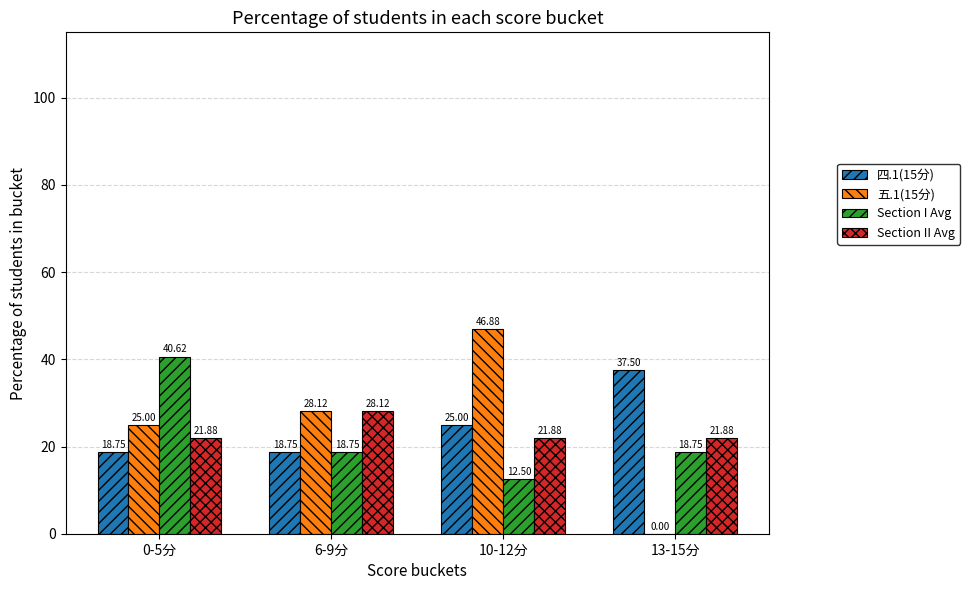

How many groups of bars are there?

4